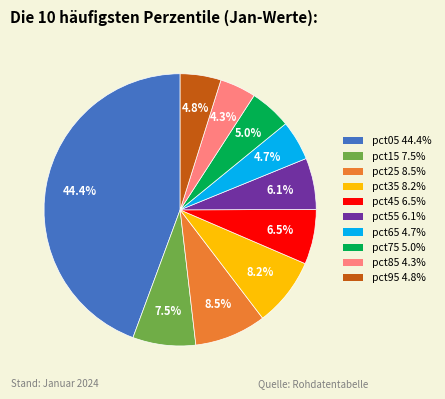

Do pct15 and pct65 together represent more than half of the pie?

No